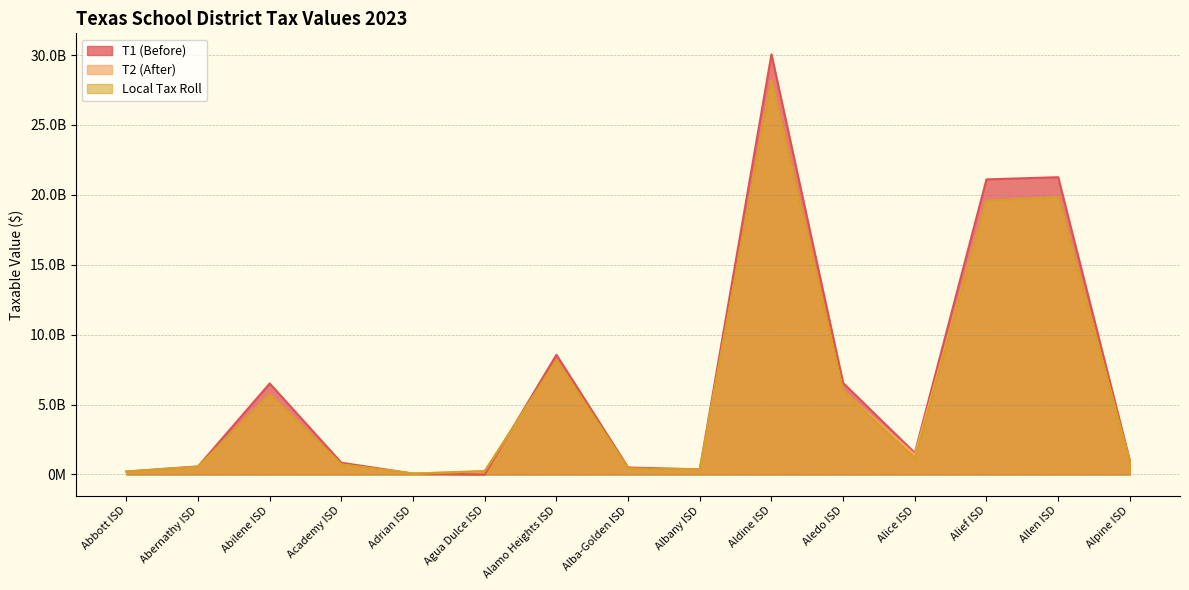

How many series are shown in this chart?

3